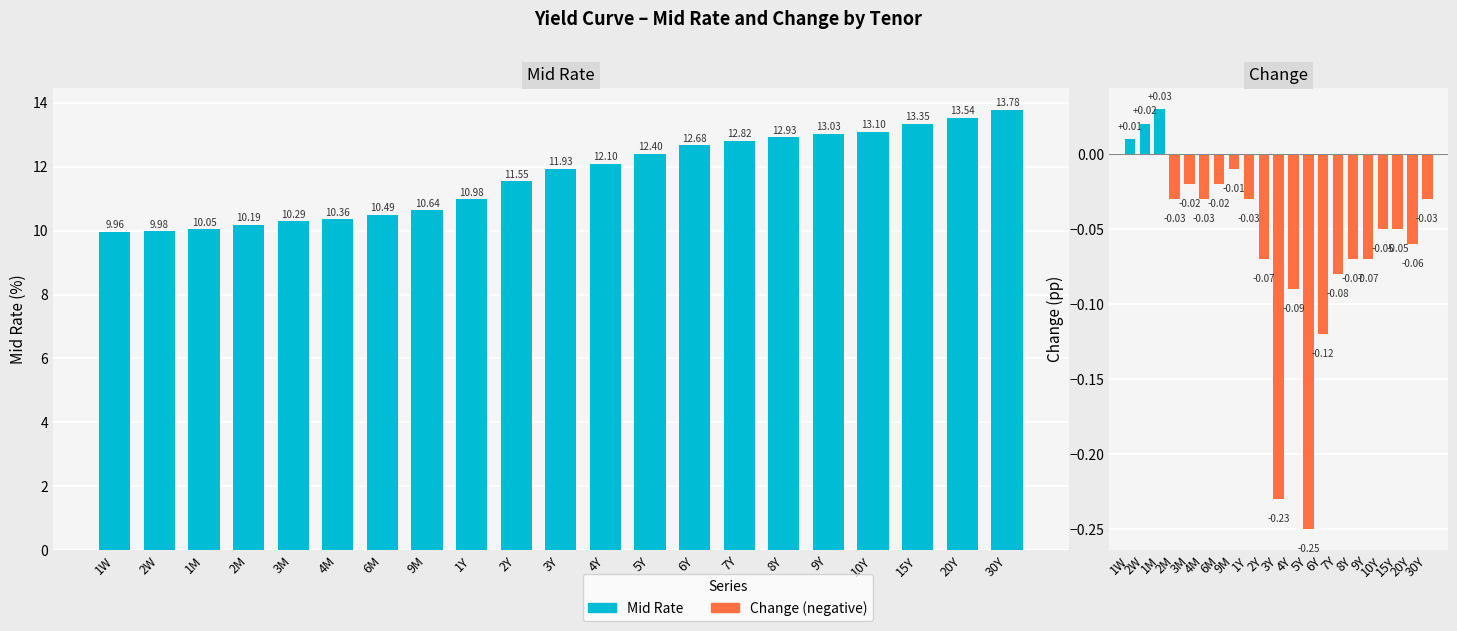

What is the label of the 6th bar from the left?

4M